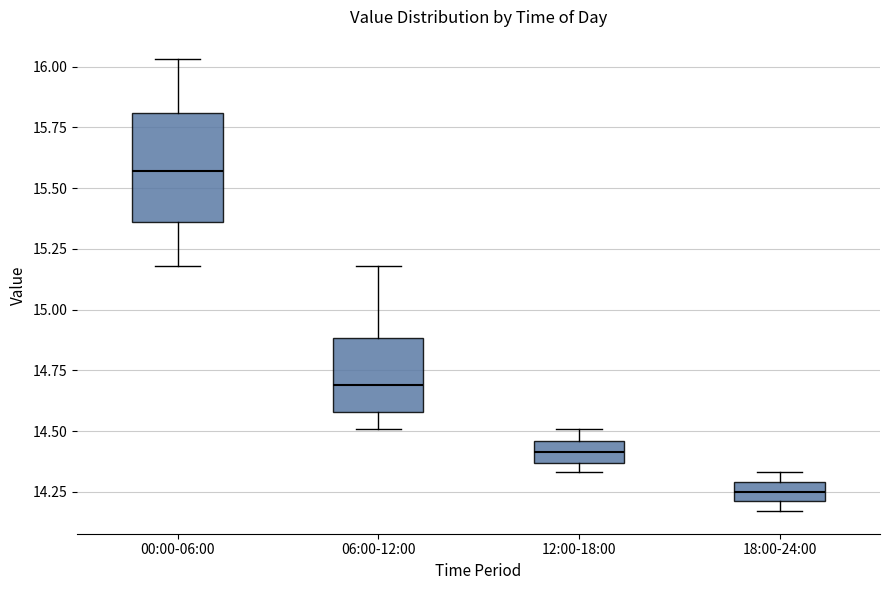

Reading left to right, transcribe this box plot: for each box, give where its median line is, the range the box spans, and where its two whiskers end, as read against the y-axis. The values are not printed on the chart, so give them approximately, as read against the axis.

00:00-06:00: median 15.55, box 15.35 to 15.80, whiskers 15.20 to 16.05
06:00-12:00: median 14.70, box 14.60 to 14.90, whiskers 14.50 to 15.20
12:00-18:00: median 14.40, box 14.35 to 14.45, whiskers 14.35 (just below the box's lower edge) to 14.50
18:00-24:00: median 14.25, box 14.20 to 14.30, whiskers 14.15 to 14.35